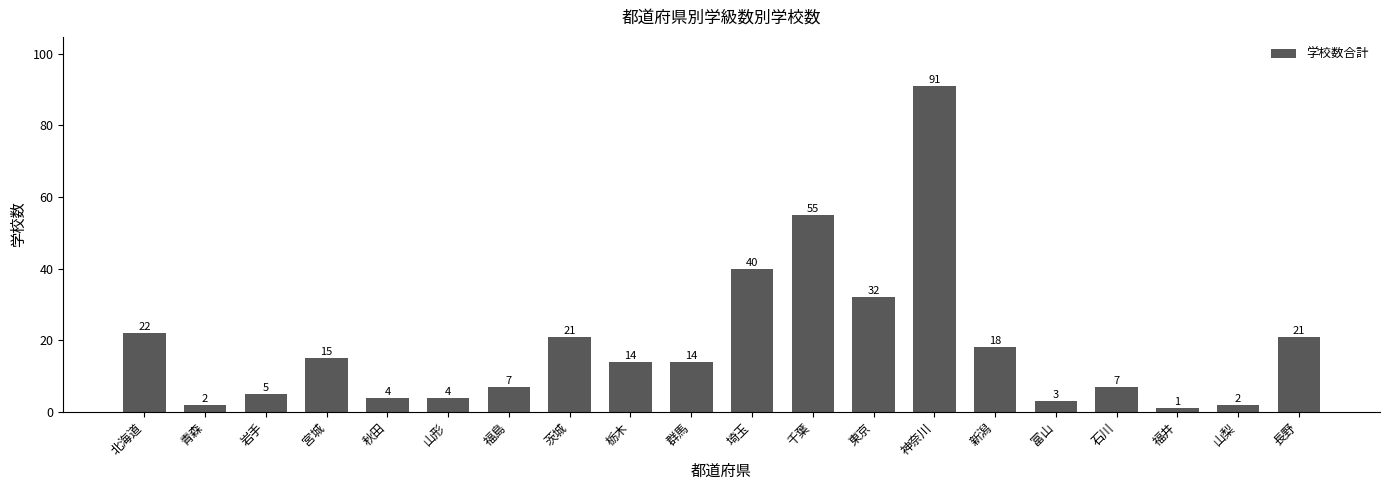

What is the difference between the maximum and minimum values?

90